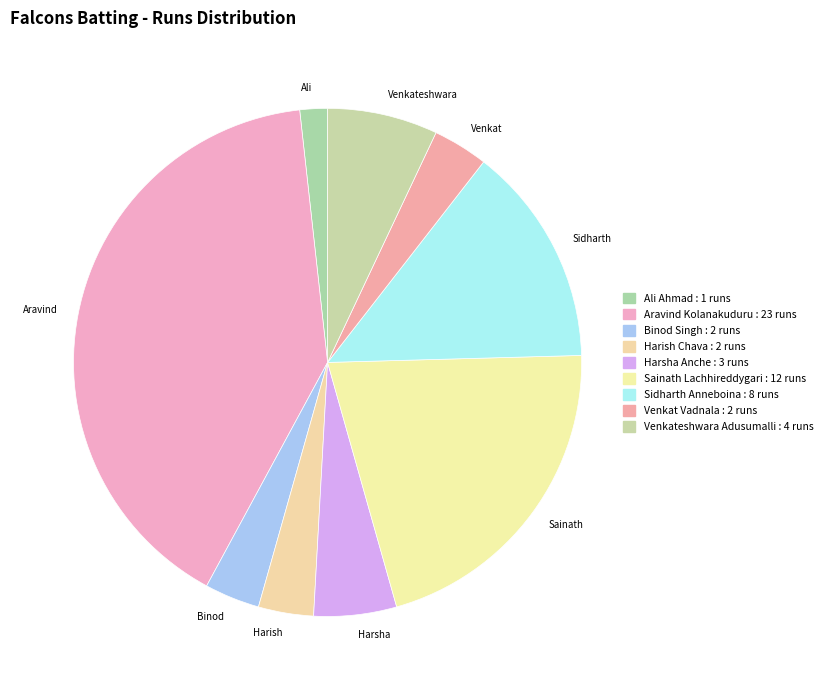

Count the number of slices in the pie.

9